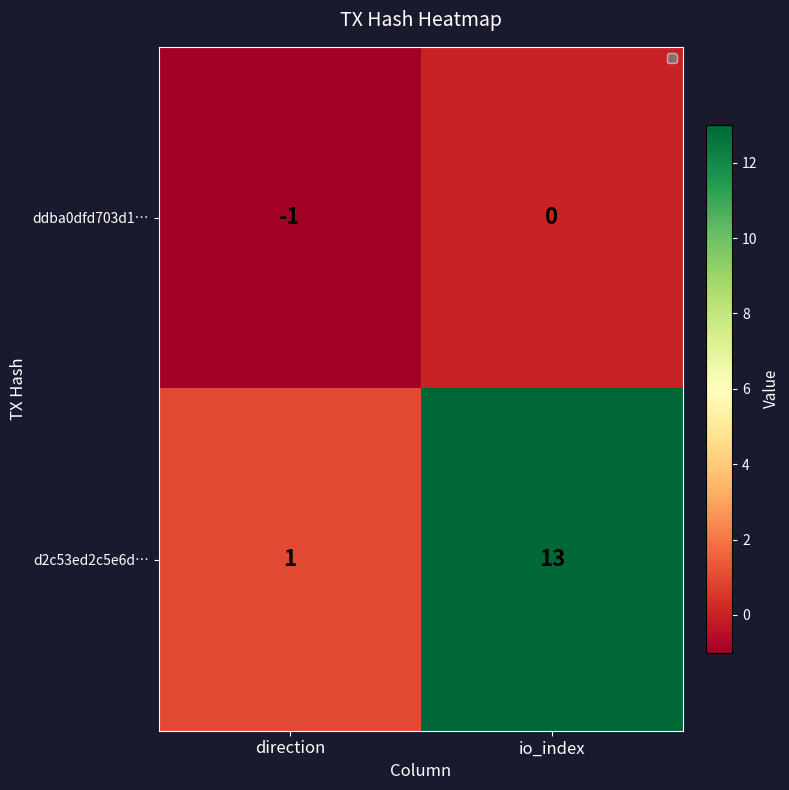

List the series in order of their overall mean, lowest first.

ddba0dfd703d1…, d2c53ed2c5e6d…